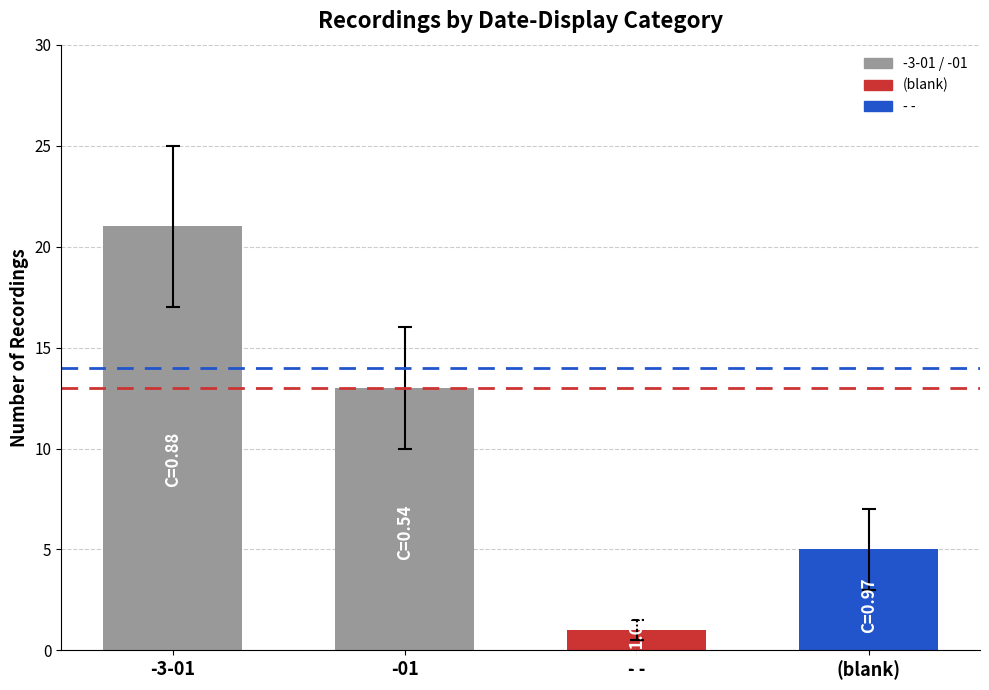

List the labels in order of value, largest first.

-3-01, -01, (blank), - -